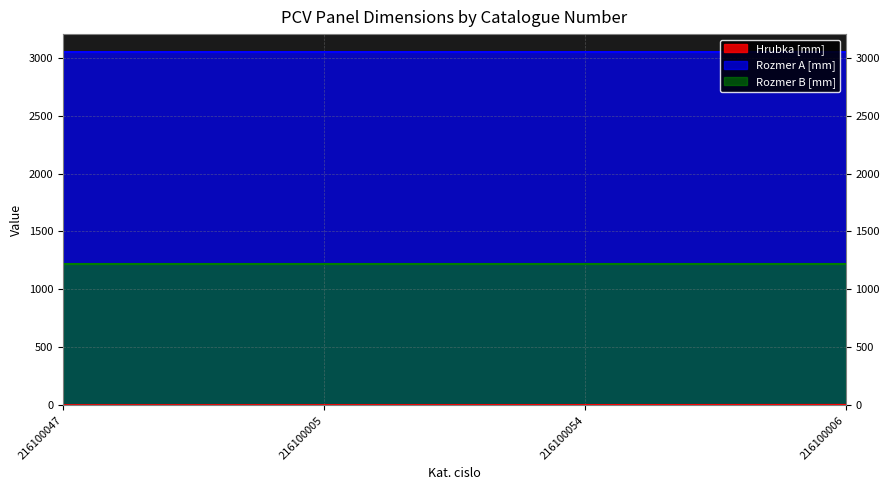

Reading left to right, transcribe all the data shown in this chart.

Hrubka [mm]: 2.0	2.5	3.0	4.0
Rozmer A [mm]: 3050.0	3050.0	3050.0	3050.0
Rozmer B [mm]: 1220.0	1220.0	1220.0	1220.0